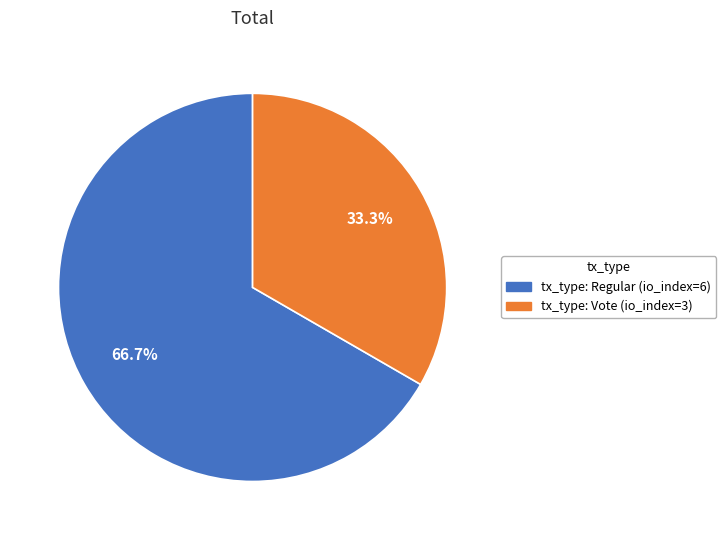

What portion of the pie excludes tx_type: Vote (io_index=3)?

66.7%